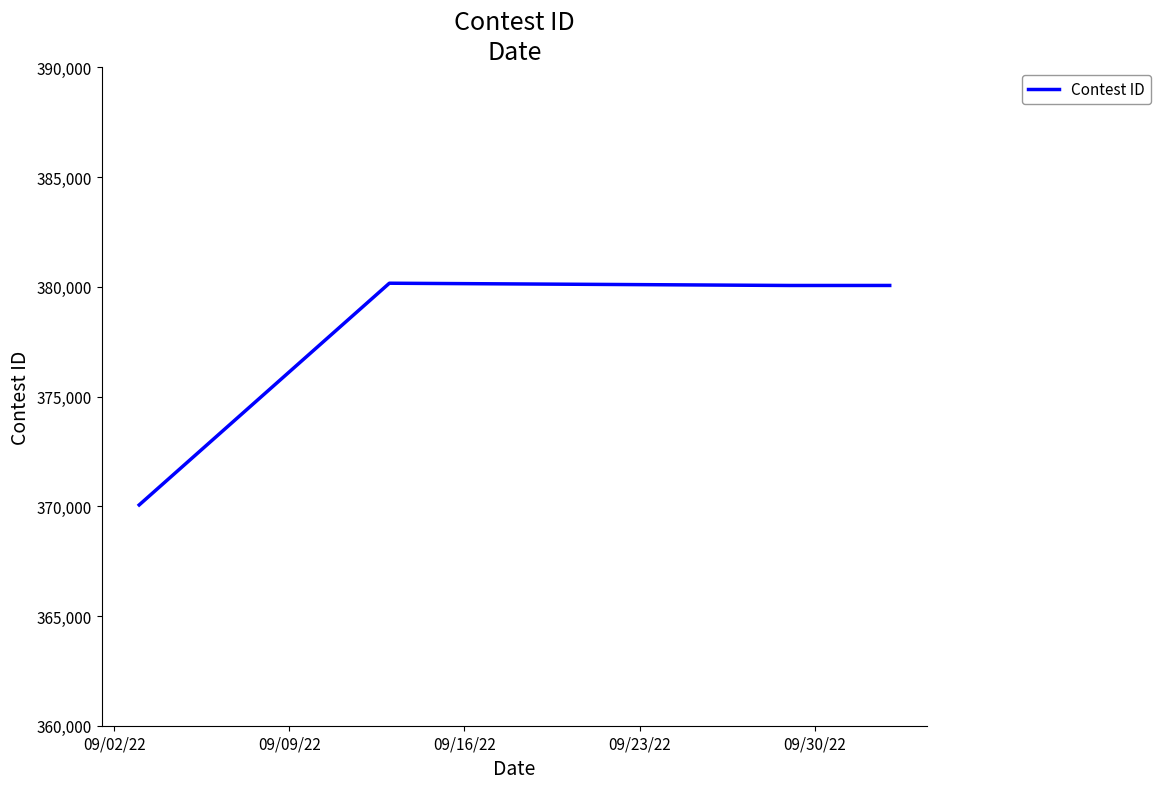

What is the difference between the maximum and minimum values?

10103